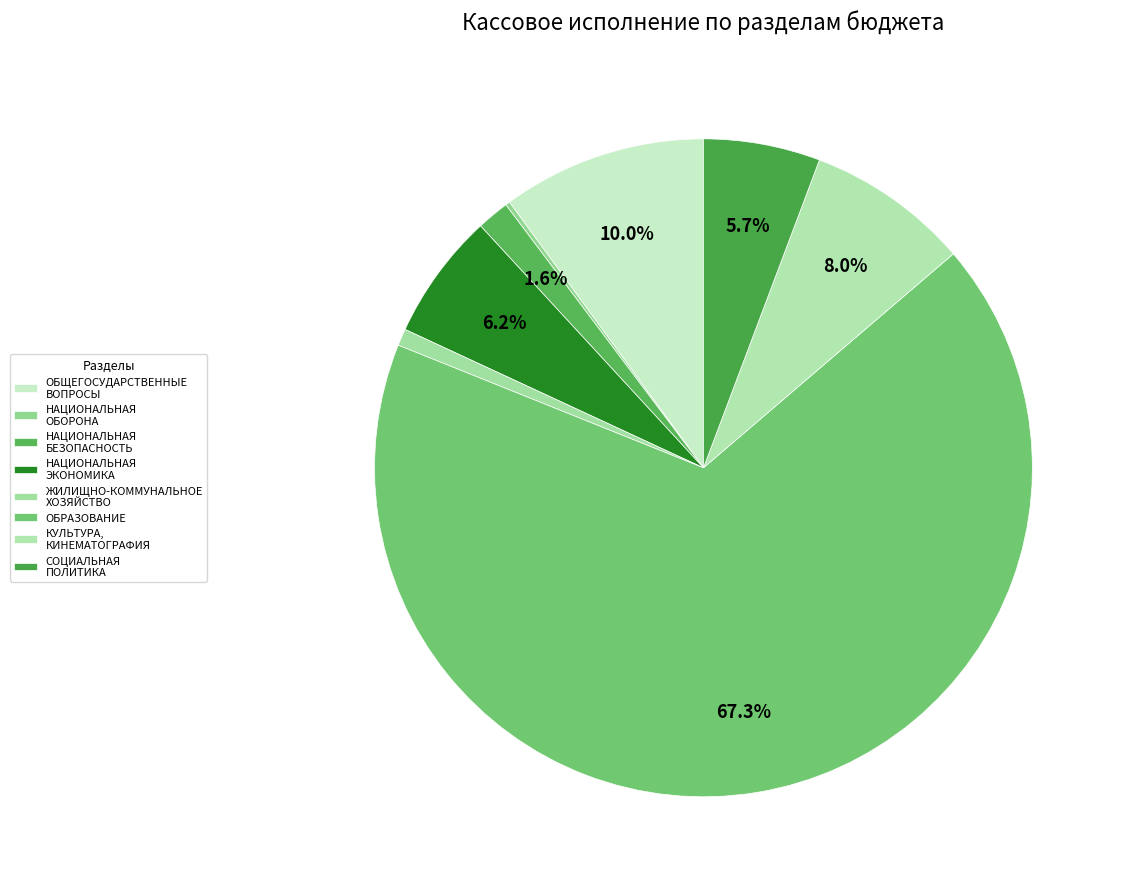

How many segments does this pie chart have?

8